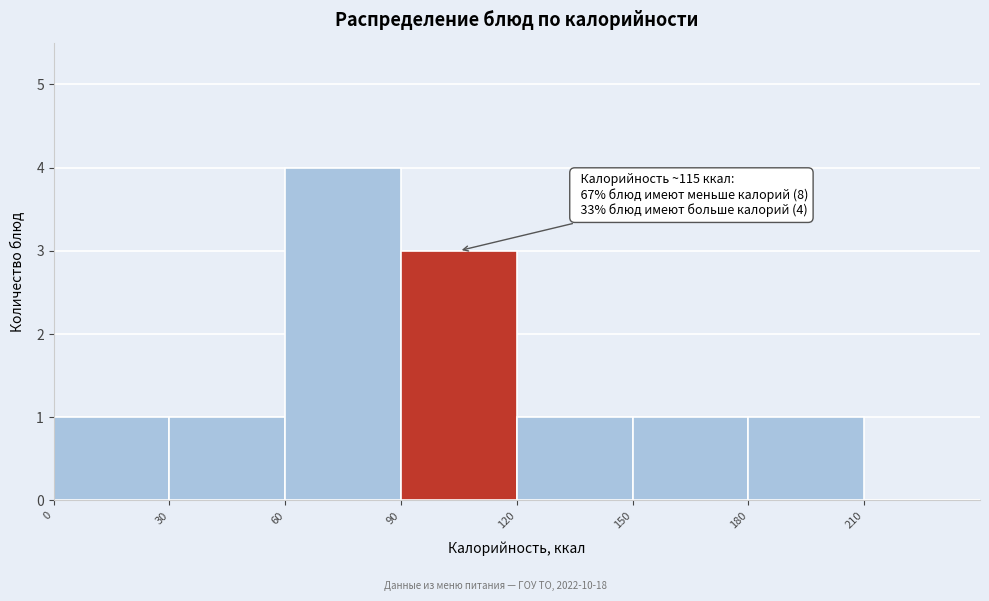

Which range on the x-axis has the tallest bar?

60 to 90